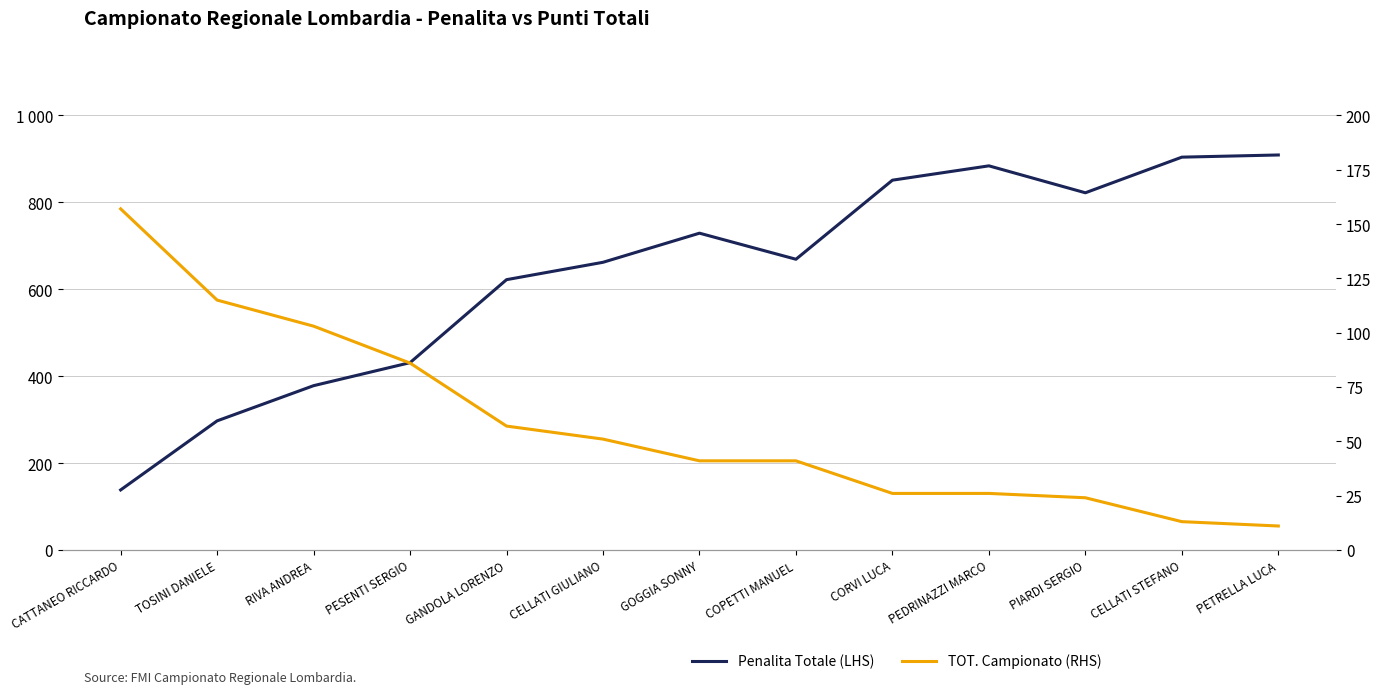

True or false: Penalita Totale (LHS) has more than 0 points higher than both neighbors.

True